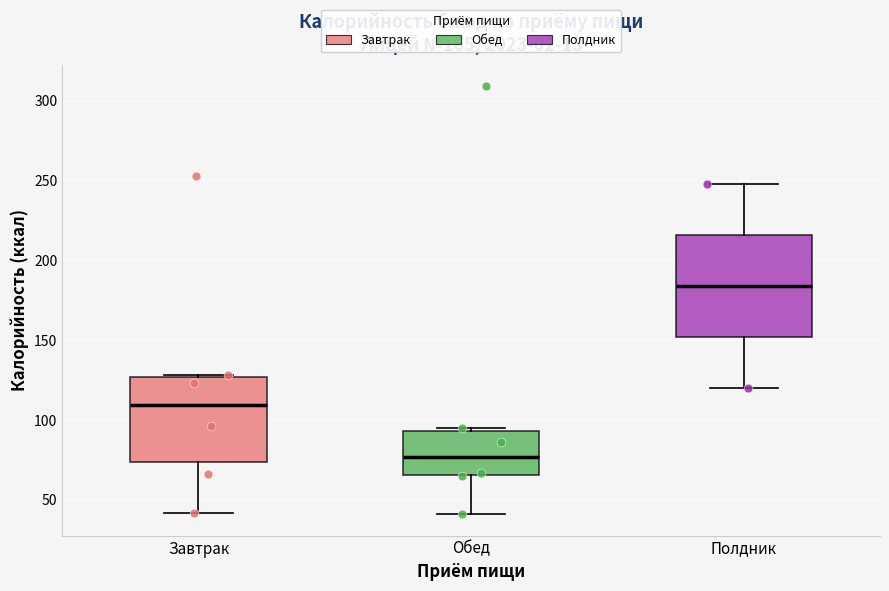

Reading left to right, read every box against the y-axis: the position of its median line, the range the box covers, and the ends of its whiskers. The values are not printed on the chart, so give them approximately, as read against the axis.

Завтрак: median 110, box 75 to 125, whiskers 40 to 130
Обед: median 75, box 65 to 95, whiskers 40 to 95 (just above the box's upper edge)
Полдник: median 185, box 150 to 215, whiskers 120 to 250